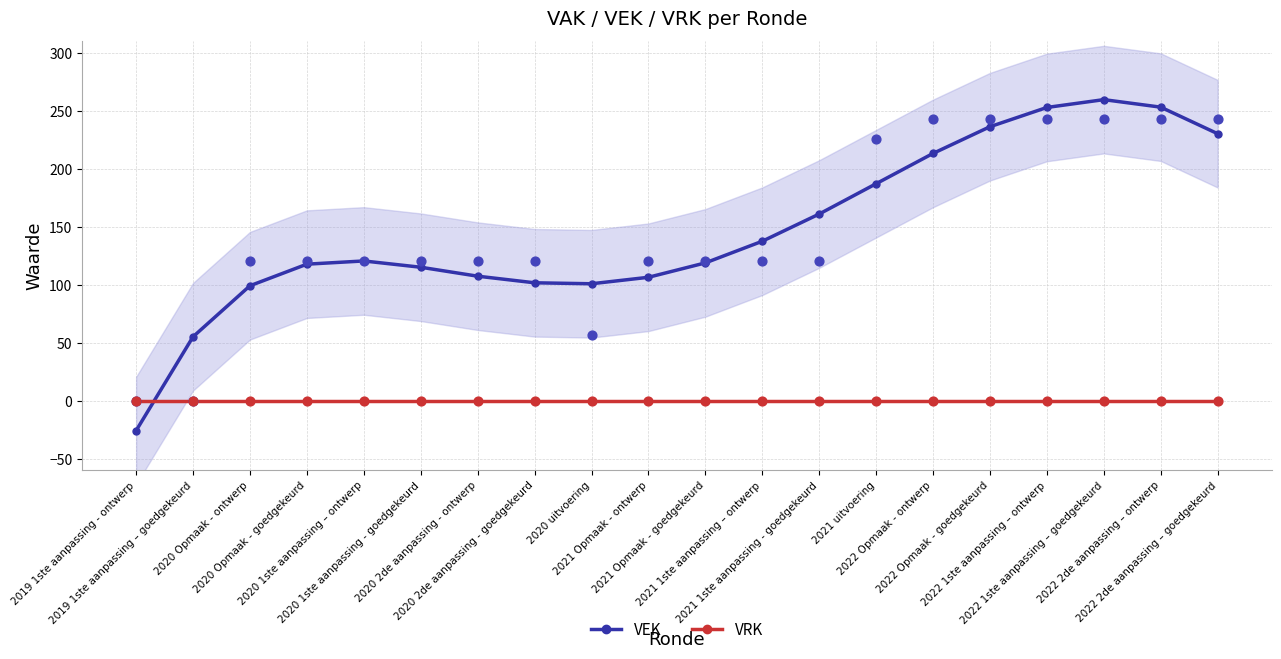

Which series reaches the minimum Y coordinate?

VEK